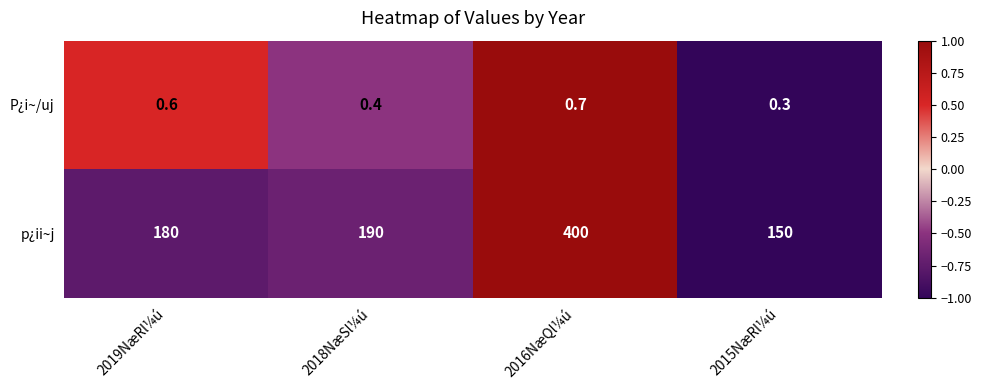

Which series has the largest range (max minus min)?

p¿ii~j